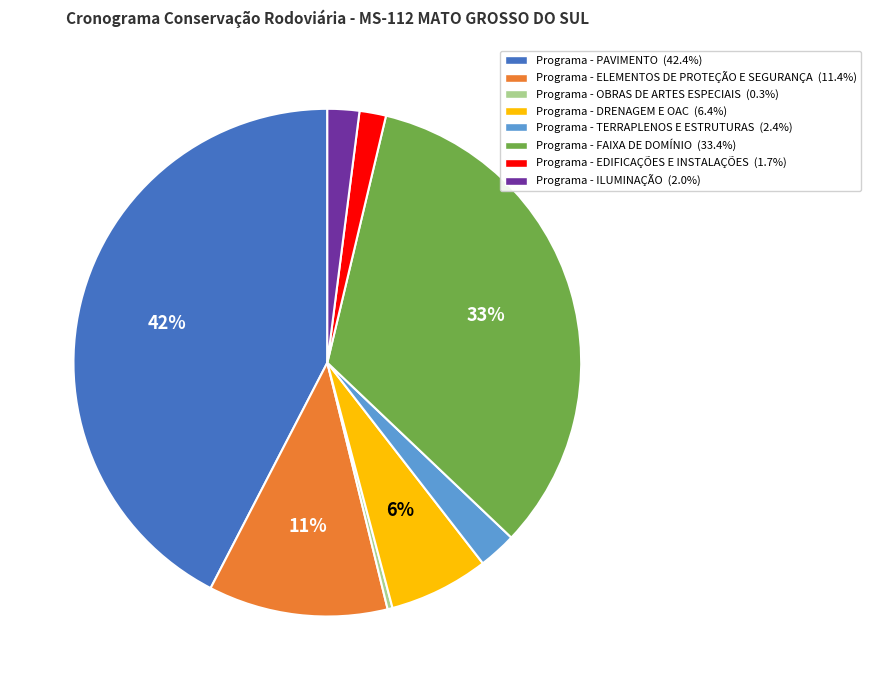

Between Programa - DRENAGEM E OAC and Programa - TERRAPLENOS E ESTRUTURAS, which is larger?

Programa - DRENAGEM E OAC